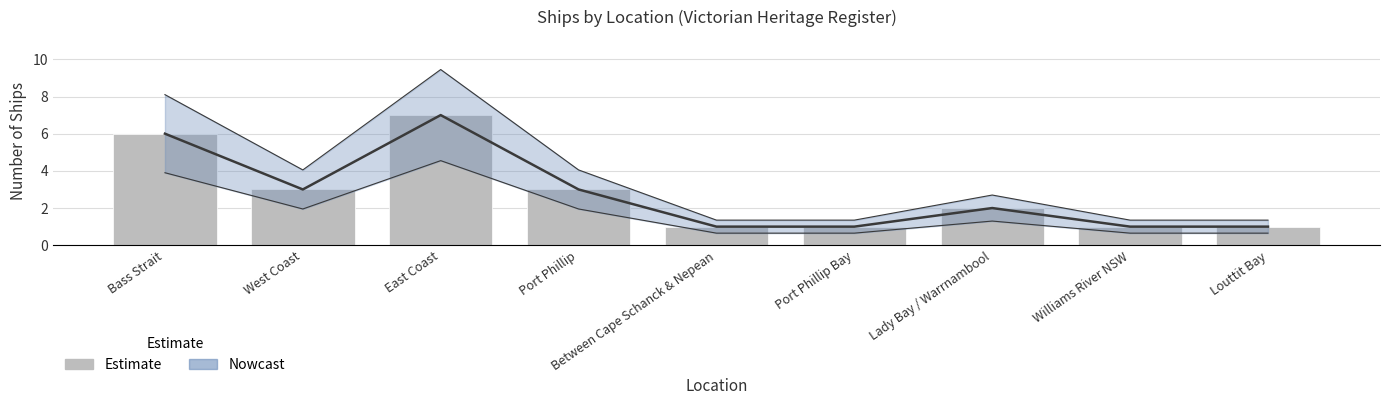

Rank the categories by value from highest to lowest.

East Coast, Bass Strait, West Coast, Port Phillip, Lady Bay / Warrnambool, Between Cape Schanck & Nepean, Port Phillip Bay, Williams River NSW, Louttit Bay